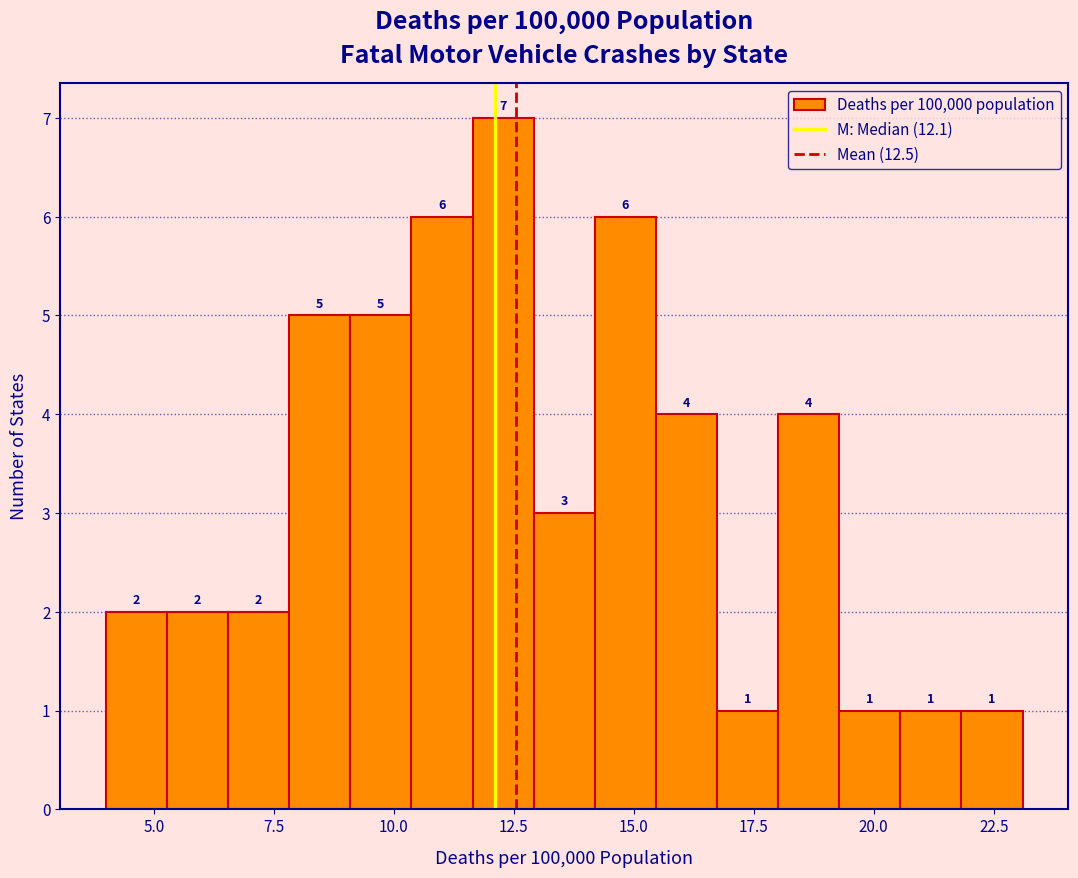

Around what value on the x-axis is the tallest bar? Give the approximate position of its centre, as read against the axis.

12.5